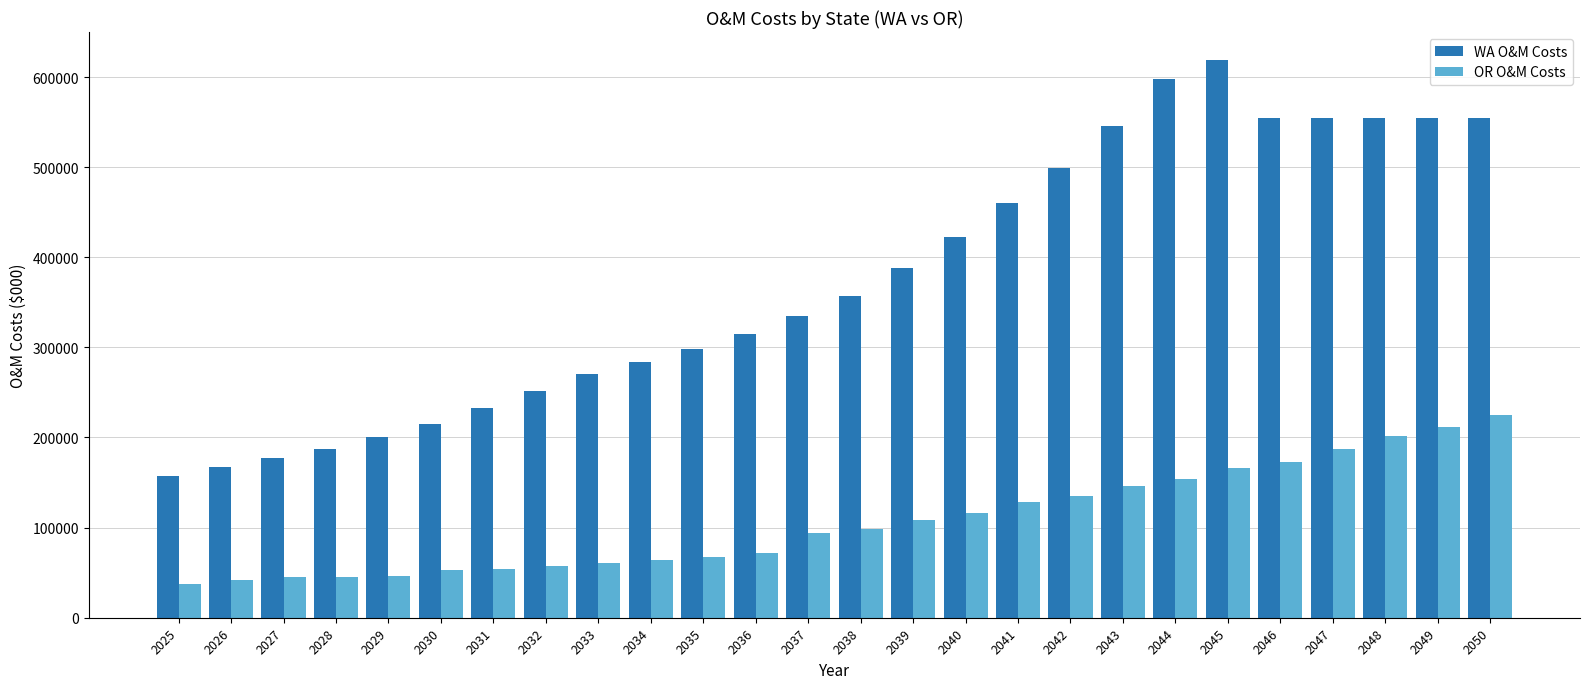

List the series in order of their peak value, lowest first.

OR O&M Costs, WA O&M Costs